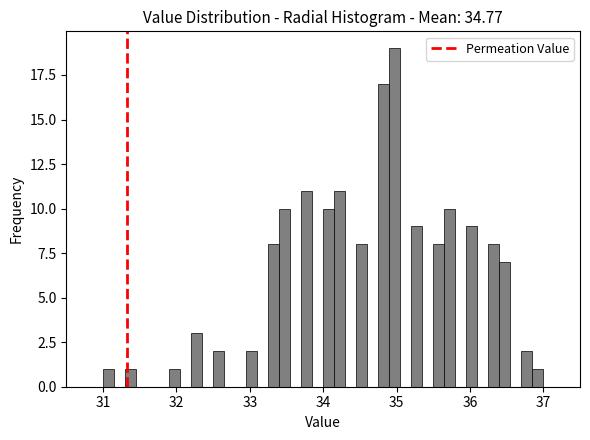

Around what value on the x-axis is the tallest bar? Give the approximate position of its centre, as read against the axis.

35.0